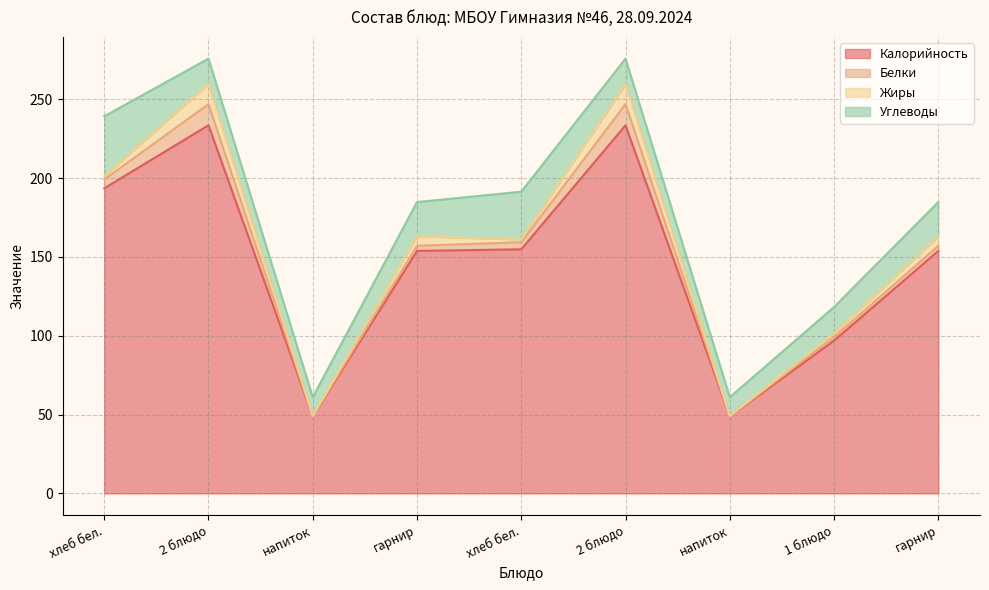

Rank the series by their maximum value, from lowest to highest.

Жиры, Белки, Углеводы, Калорийность